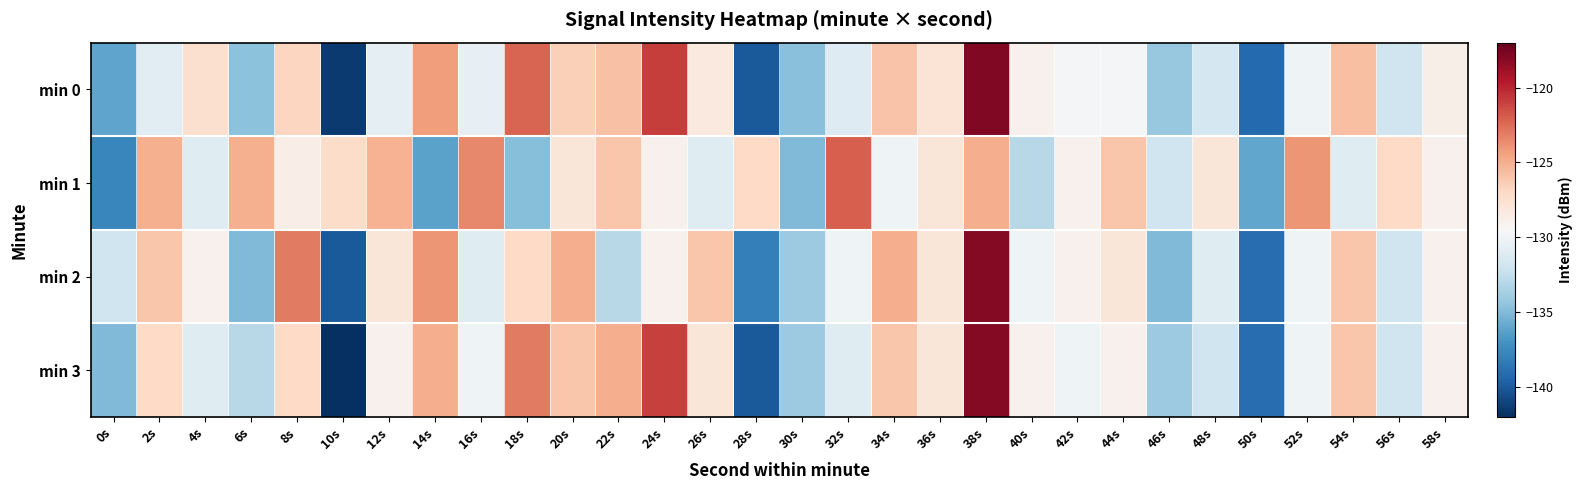

Reading right to left, extract all data points from this chart.

min 0: 58s=-128.8	56s=-132.0	54s=-125.7	52s=-130.0	50s=-139.2	48s=-131.7	46s=-134.2	44s=-129.7	42s=-129.7	40s=-129.0	38s=-117.9	36s=-127.8	34s=-125.9	32s=-131.1	30s=-134.8	28s=-140.0	26s=-128.3	24s=-120.8	22s=-125.8	20s=-126.5	18s=-122.2	16s=-130.5	14s=-124.3	12s=-130.6	10s=-141.4	8s=-126.8	6s=-134.6	4s=-127.5	2s=-131.0	0s=-136.1
min 1: 58s=-129.0	56s=-127.0	54s=-131.0	52s=-124.0	50s=-136.0	48s=-128.0	46s=-132.0	44s=-126.0	42s=-129.0	40s=-133.0	38s=-125.0	36s=-128.0	34s=-130.0	32s=-122.0	30s=-135.0	28s=-127.0	26s=-131.0	24s=-129.0	22s=-126.0	20s=-128.0	18s=-134.8	16s=-123.5	14s=-136.1	12s=-125.1	10s=-127.2	8s=-128.7	6s=-125.0	4s=-131.0	2s=-125.1	0s=-137.6
min 2: 58s=-129.0	56s=-132.0	54s=-126.0	52s=-130.0	50s=-139.0	48s=-131.0	46s=-135.0	44s=-128.0	42s=-129.0	40s=-130.0	38s=-118.0	36s=-128.0	34s=-125.0	32s=-130.0	30s=-134.0	28s=-138.0	26s=-126.0	24s=-129.0	22s=-133.0	20s=-125.0	18s=-127.0	16s=-131.0	14s=-124.0	12s=-128.0	10s=-140.0	8s=-123.0	6s=-135.0	4s=-129.0	2s=-126.0	0s=-132.0
min 3: 58s=-129.0	56s=-132.0	54s=-126.0	52s=-130.0	50s=-139.0	48s=-132.0	46s=-134.0	44s=-129.0	42s=-130.0	40s=-129.0	38s=-118.0	36s=-128.0	34s=-126.0	32s=-131.0	30s=-134.0	28s=-140.0	26s=-128.0	24s=-121.0	22s=-125.0	20s=-126.0	18s=-123.0	16s=-130.0	14s=-125.0	12s=-129.0	10s=-142.0	8s=-127.0	6s=-133.0	4s=-131.0	2s=-127.0	0s=-135.0